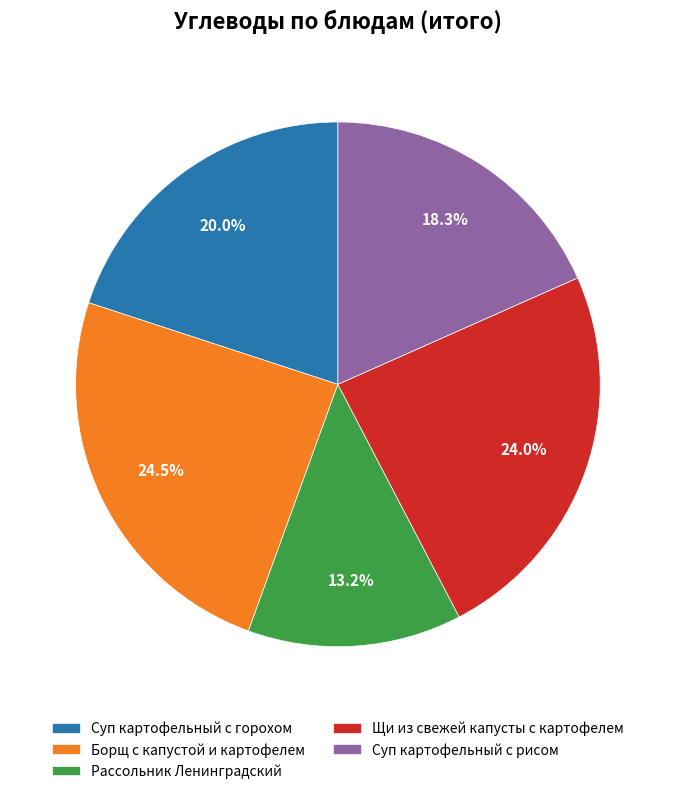

Which category has the smallest portion of the pie?

Рассольник Ленинградский